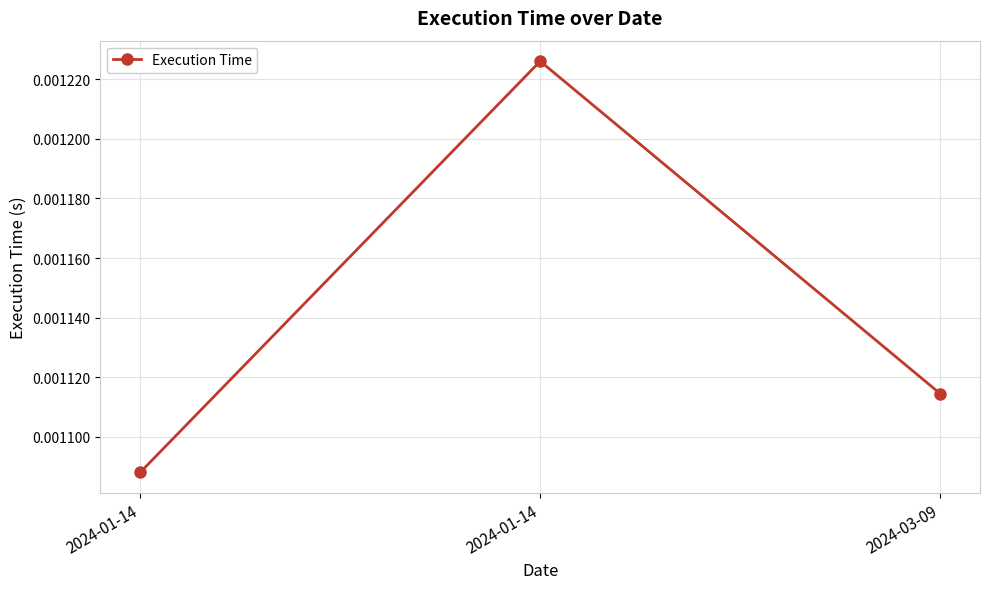

What is the label of the 1st point from the right?

2024-03-09